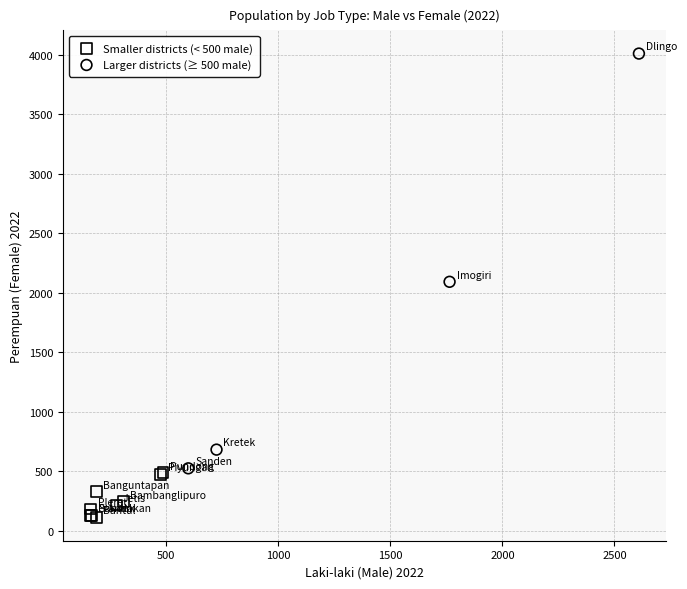

Which series has the widest spread of Y values?

Larger districts (≥ 500 male)